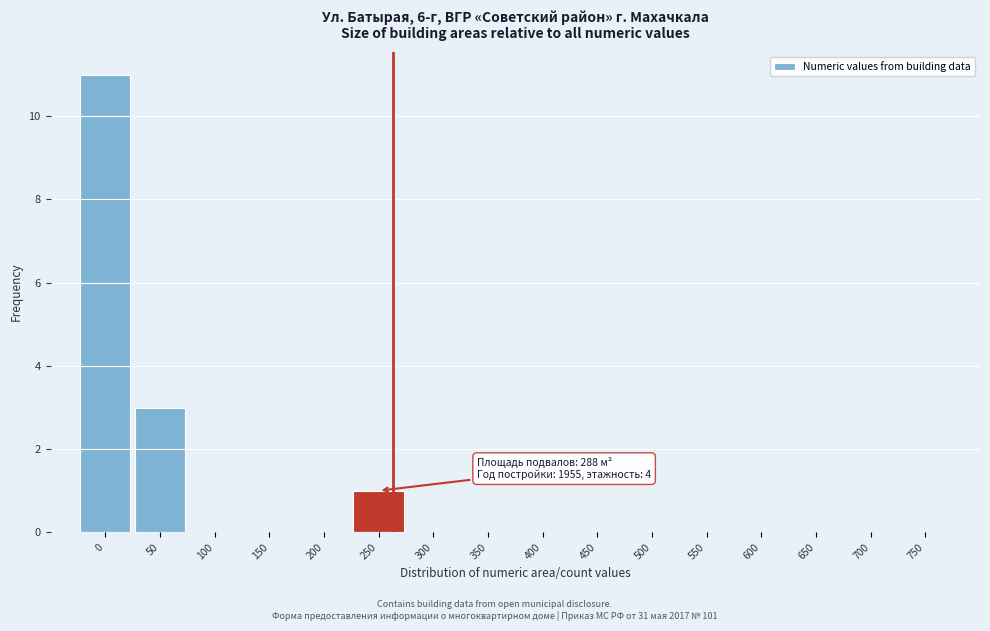

Reading left to right, transcribe all the data shown in this chart.

0=11	50=3	100=0	150=0	200=0	250=1	300=0	350=0	400=0	450=0	500=0	550=0	600=0	650=0	700=0	750=0